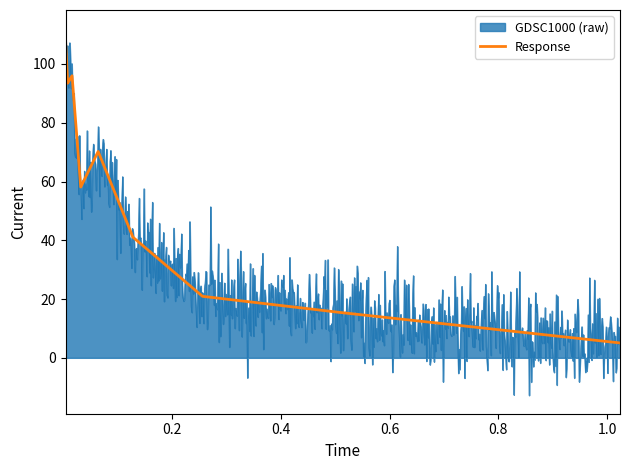

What is the minimum value for Response?

5.1